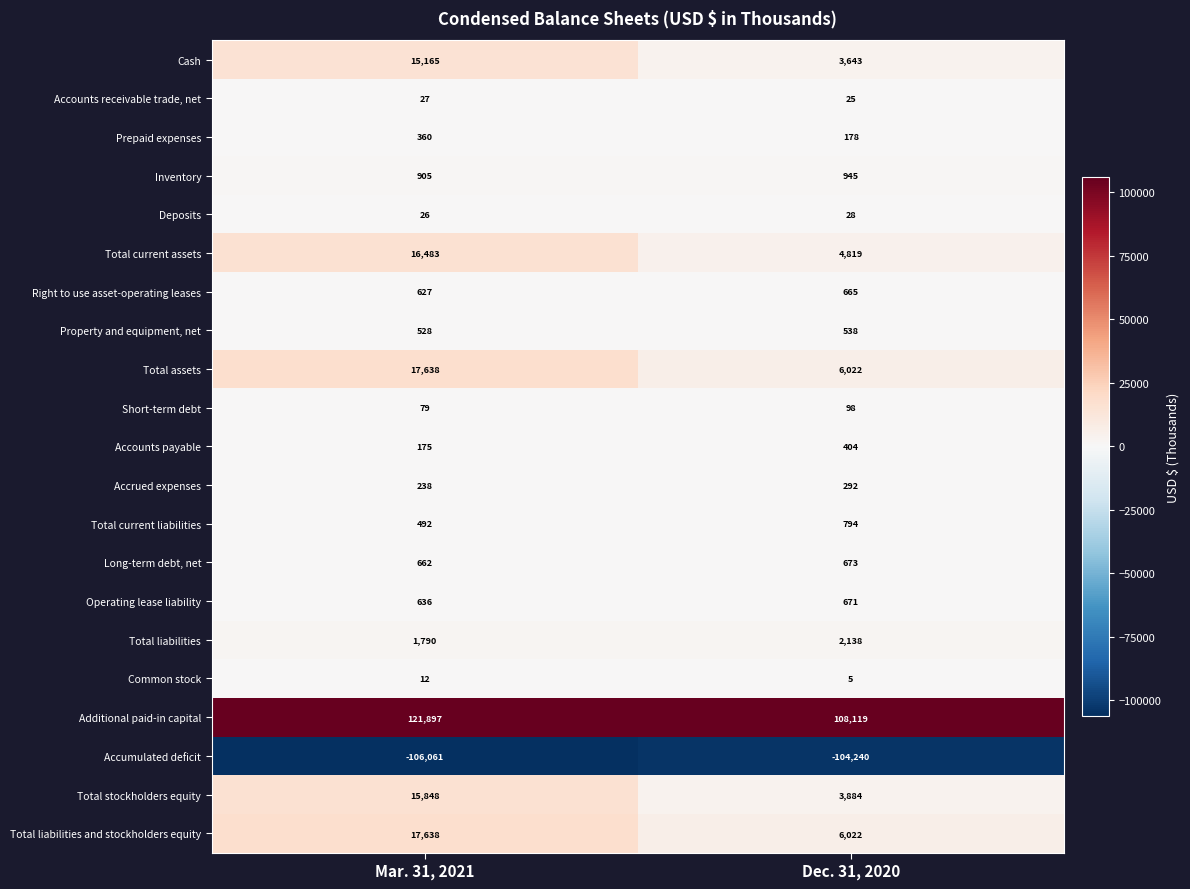

Read the Short-term debt value at Mar. 31, 2021, to the nearest 5.

80